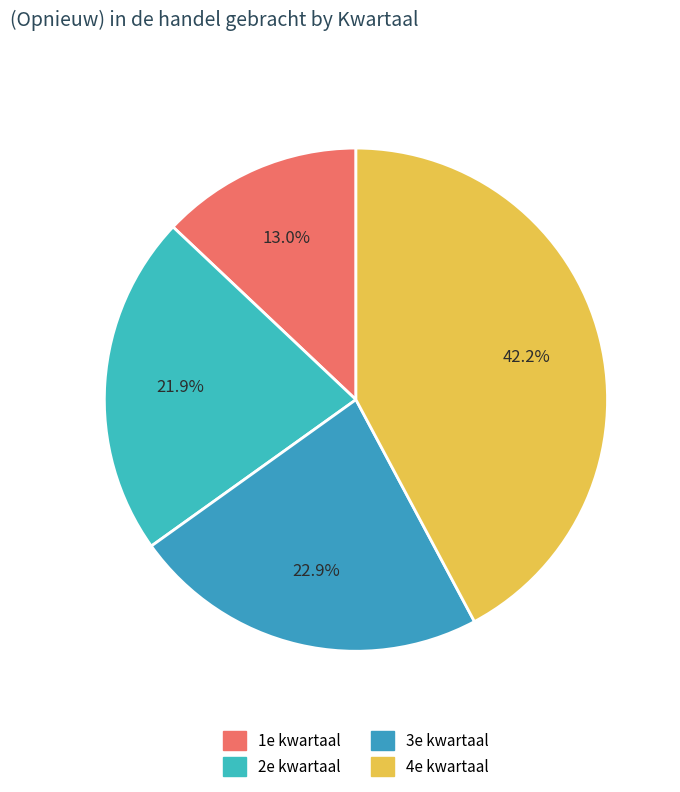

Is 2e kwartaal the majority of the pie?

No